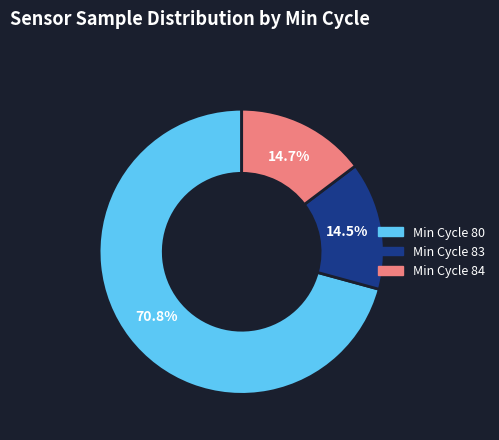

Does any single category account for the majority?

Yes